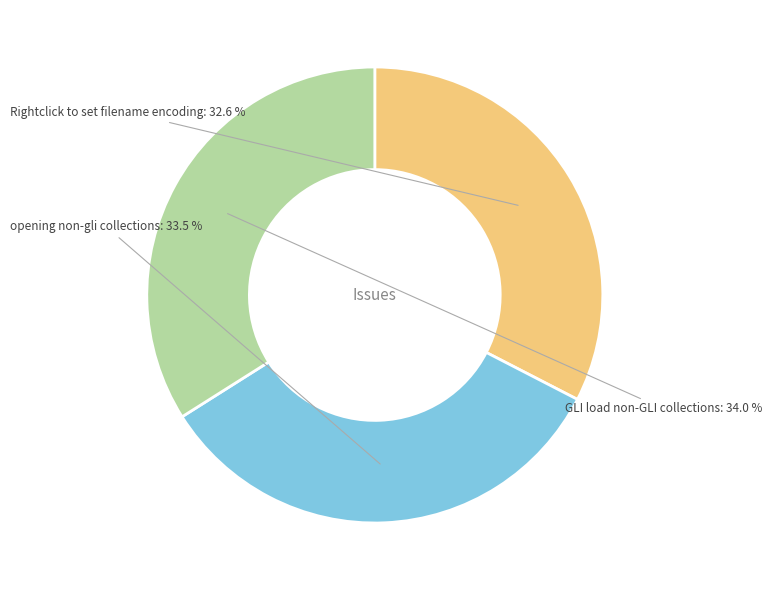

Count the number of slices in the pie.

3